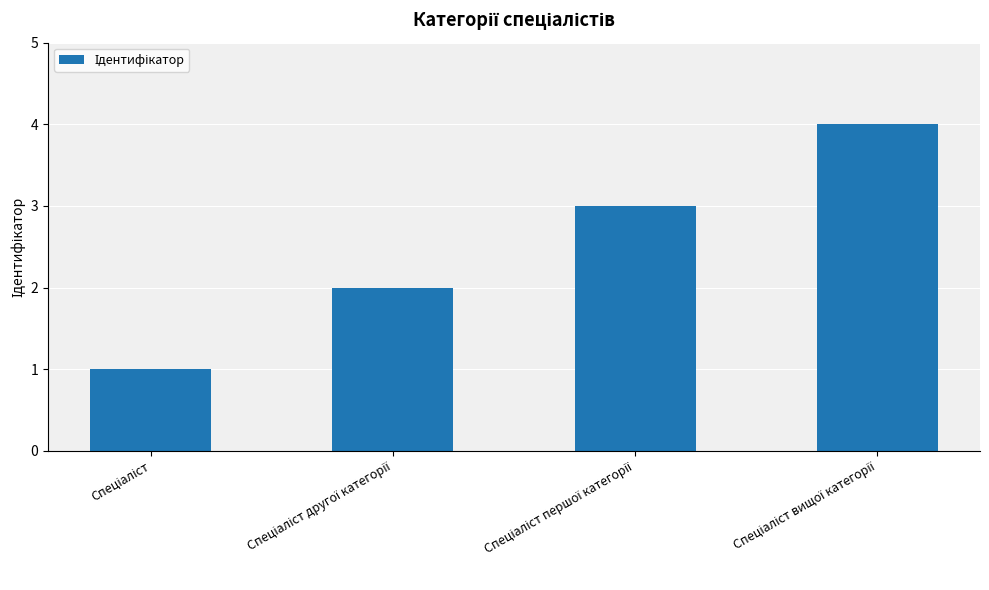

What is the difference between the maximum and minimum values?

3